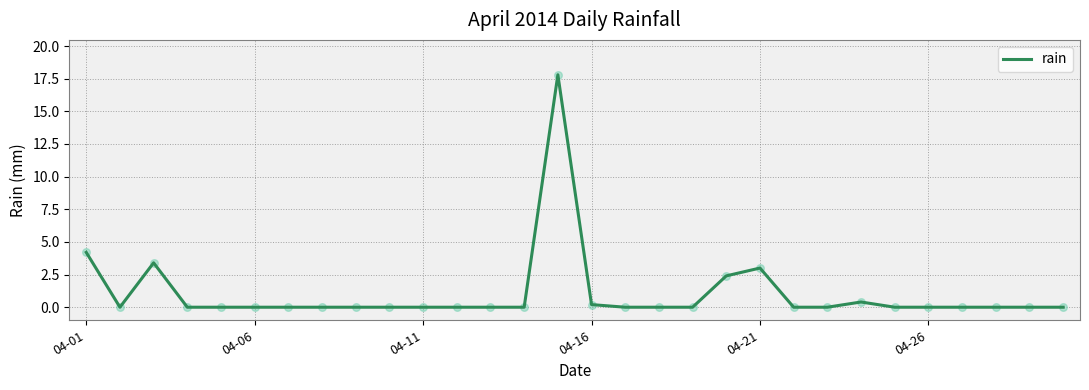

What is the difference between the maximum and minimum values?

17.8